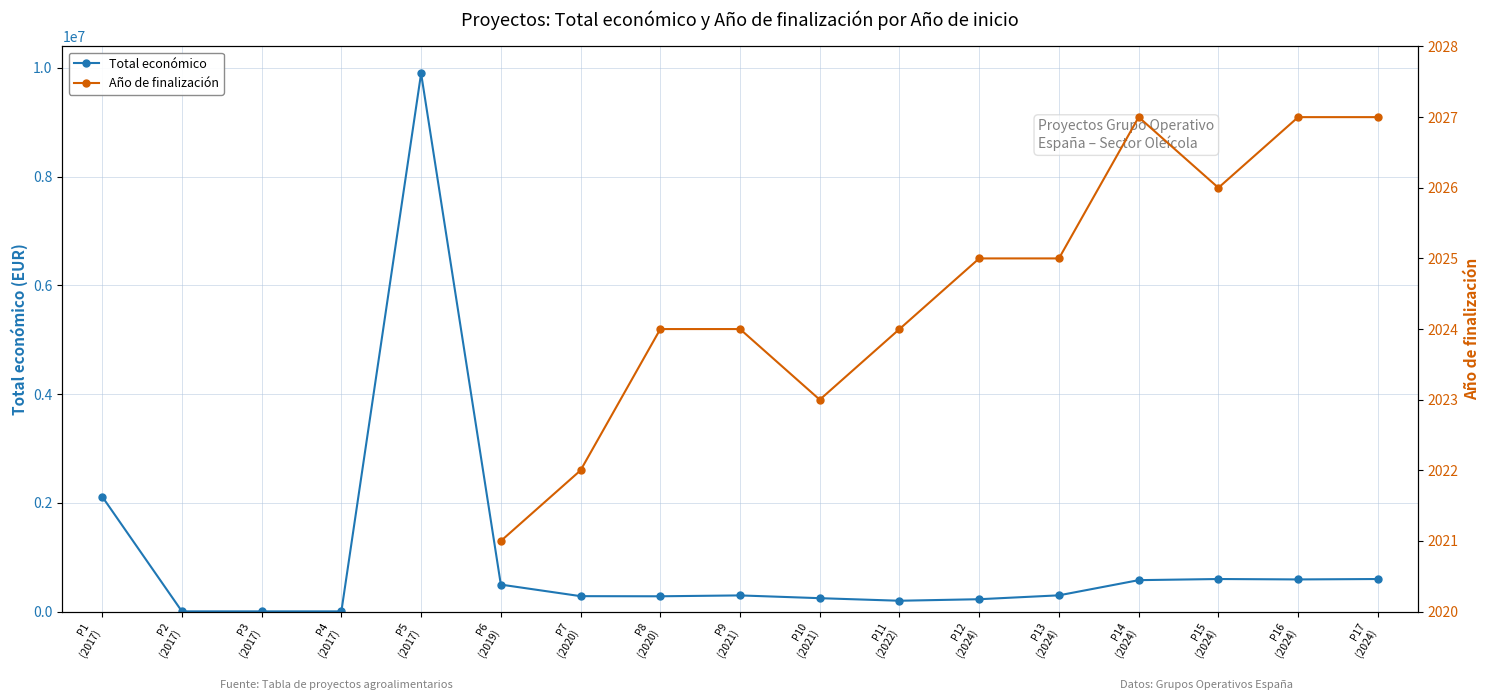

Is this an area chart (filled region under the line)?

No